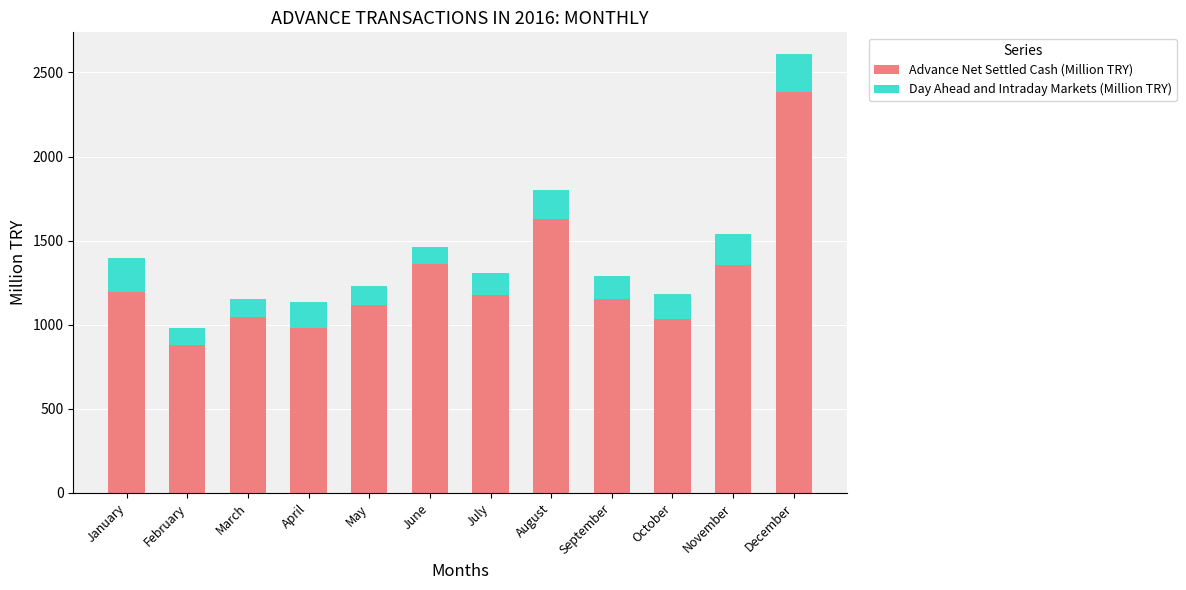

Where does the Advance Net Settled Cash (Million TRY) series first go above 1175?

January